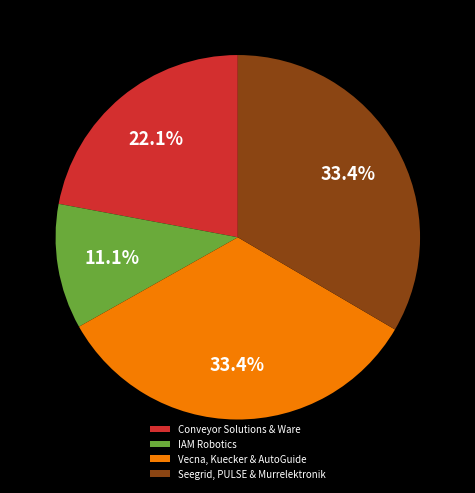

Is Vecna, Kuecker & AutoGuide the majority of the pie?

No